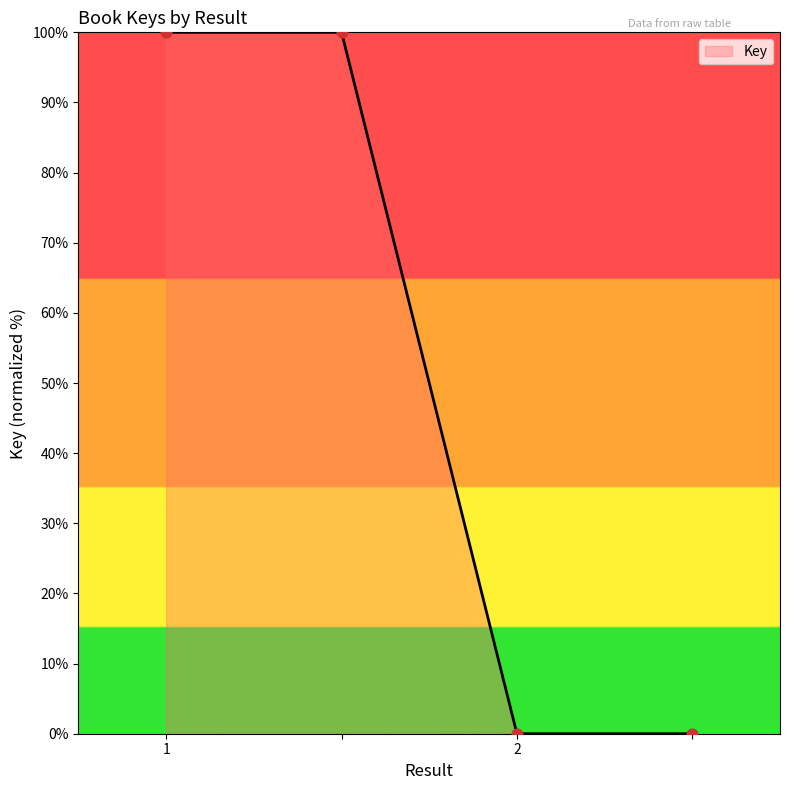

What is the difference between the maximum and minimum values?

100